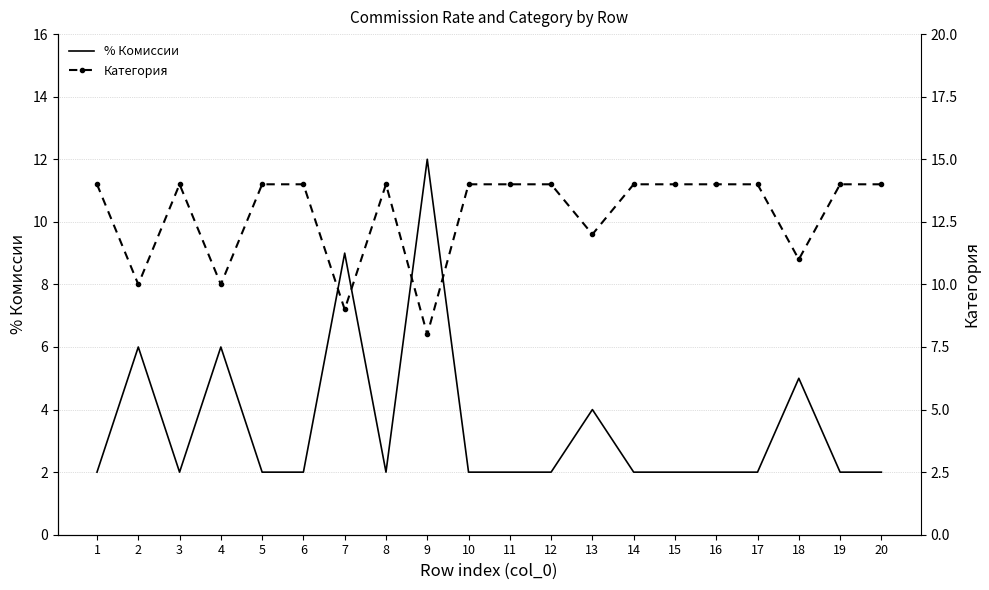

Between which two adjacent categories do Категория and % Комиссии first intersect?

8 and 9